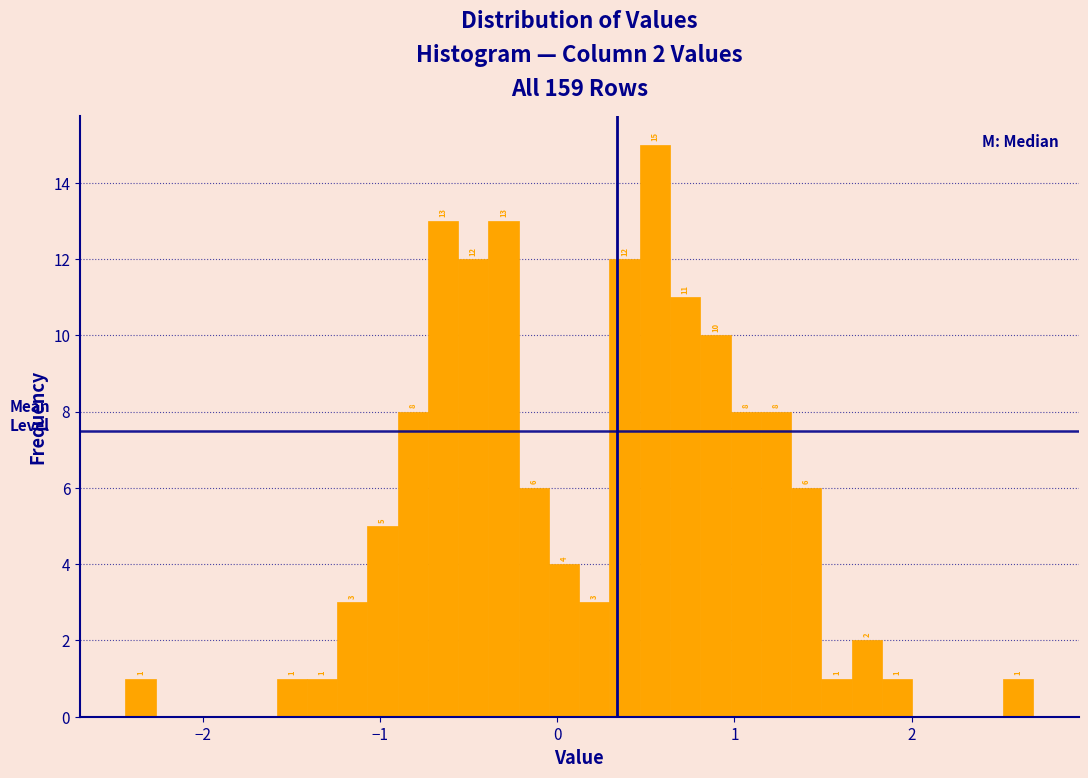

Read against the x-axis, roughly where is the centre of the tallest bar?

0.6